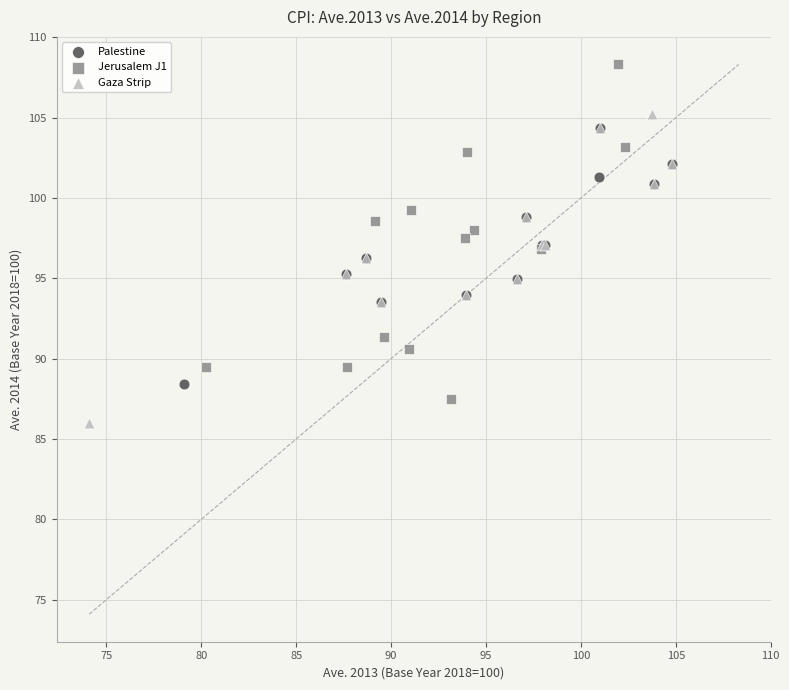

Which series reaches the maximum Y coordinate?

Jerusalem J1